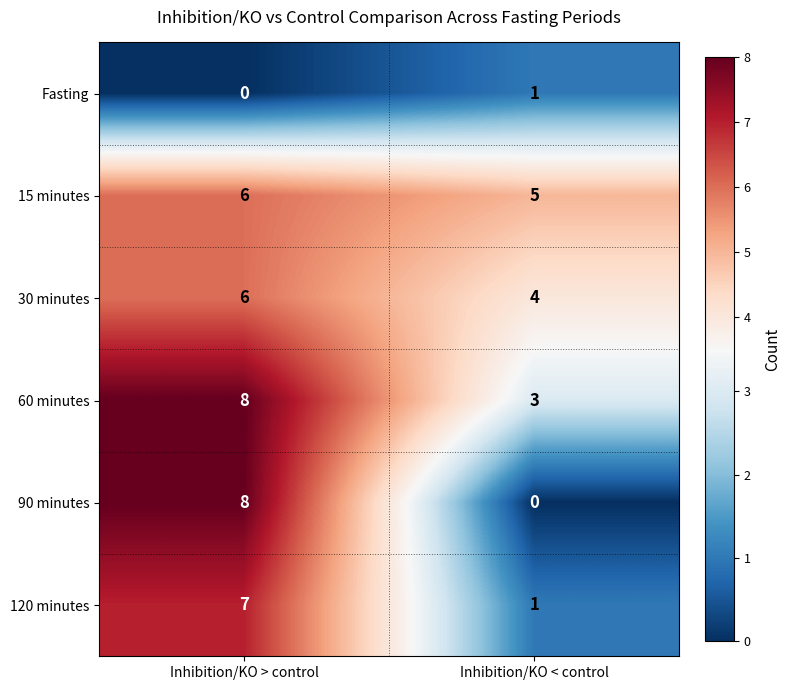

Reading left to right, extract all data points from this chart.

Fasting: Inhibition/KO > control=0	Inhibition/KO < control=1
15 minutes: Inhibition/KO > control=6	Inhibition/KO < control=5
30 minutes: Inhibition/KO > control=6	Inhibition/KO < control=4
60 minutes: Inhibition/KO > control=8	Inhibition/KO < control=3
90 minutes: Inhibition/KO > control=8	Inhibition/KO < control=0
120 minutes: Inhibition/KO > control=7	Inhibition/KO < control=1